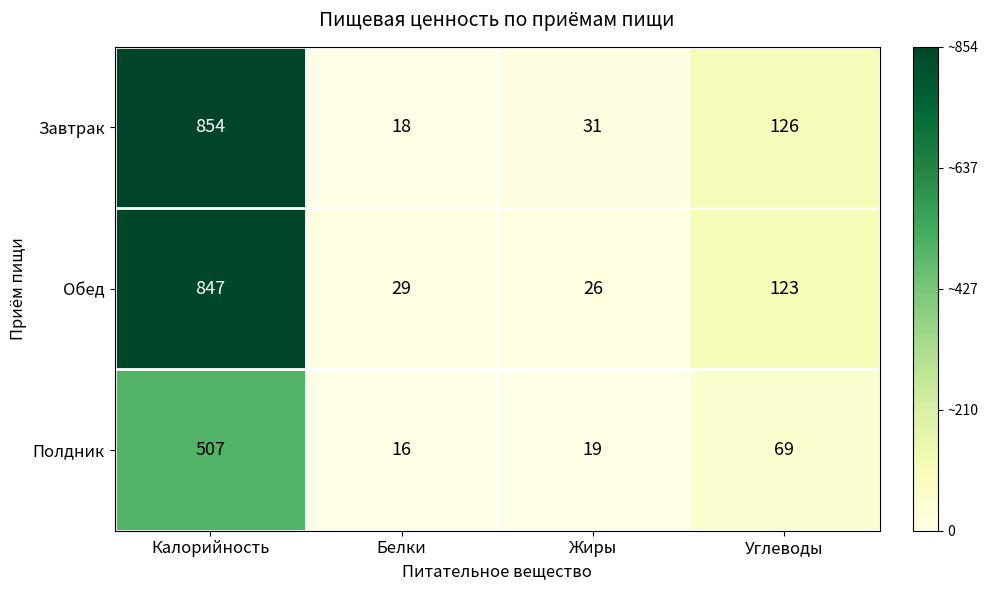

The value of Полдник at Калорийность is 219. True or false?

False